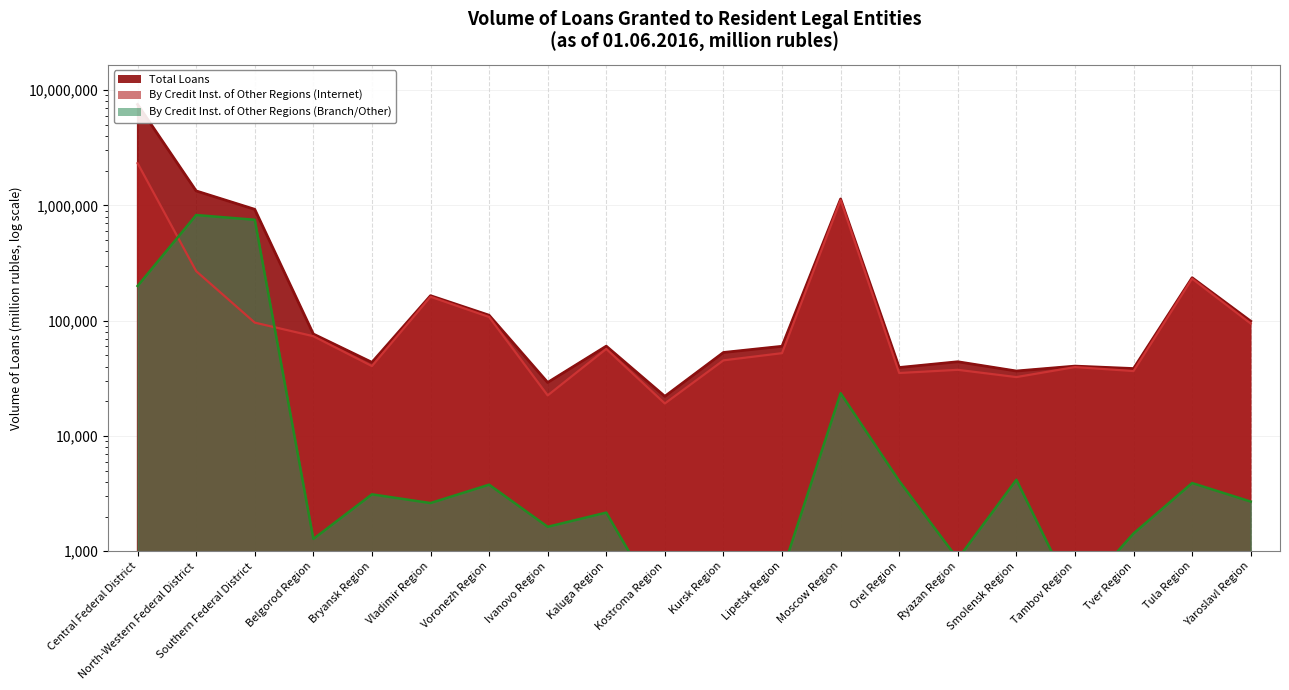

What is the difference between the maximum and second lowest values in the Total Loans series?

7484445